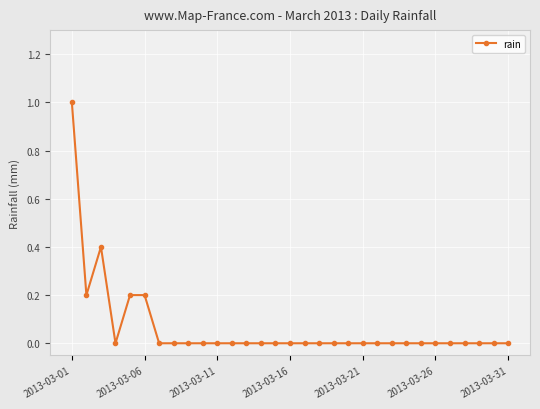

What is the maximum value shown in the chart?

1.0